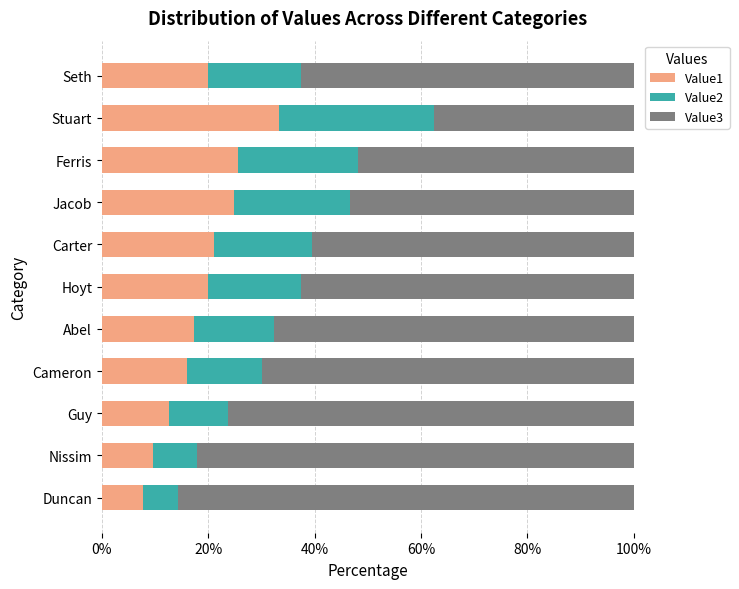

What is the difference between the maximum and minimum values in the Value1 series?

25.7